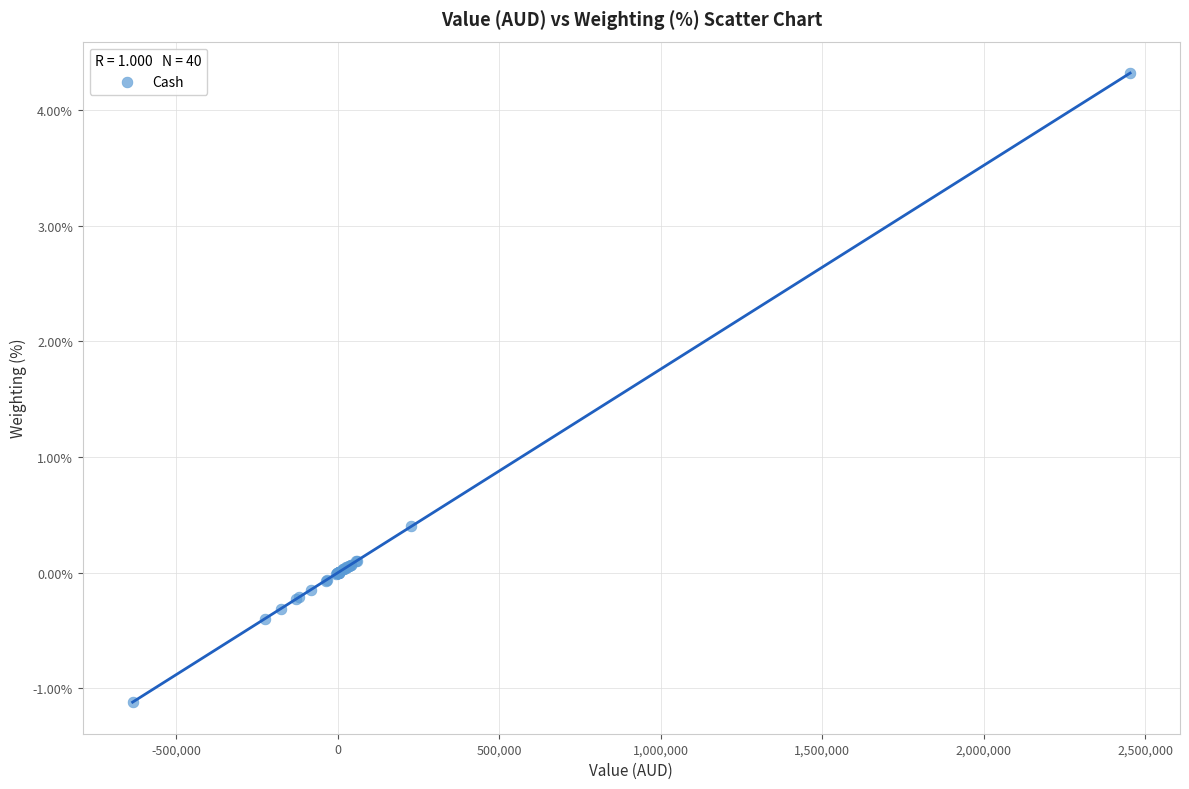

What Y value in the scatter plot is closest to 1?

0.4